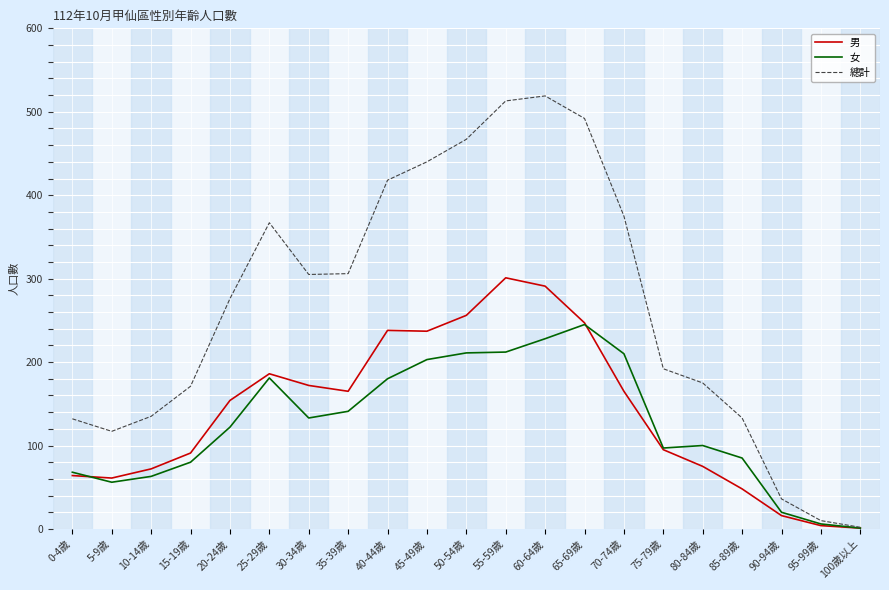

The 女 series shows 54 at 25-29歲. True or false?

False